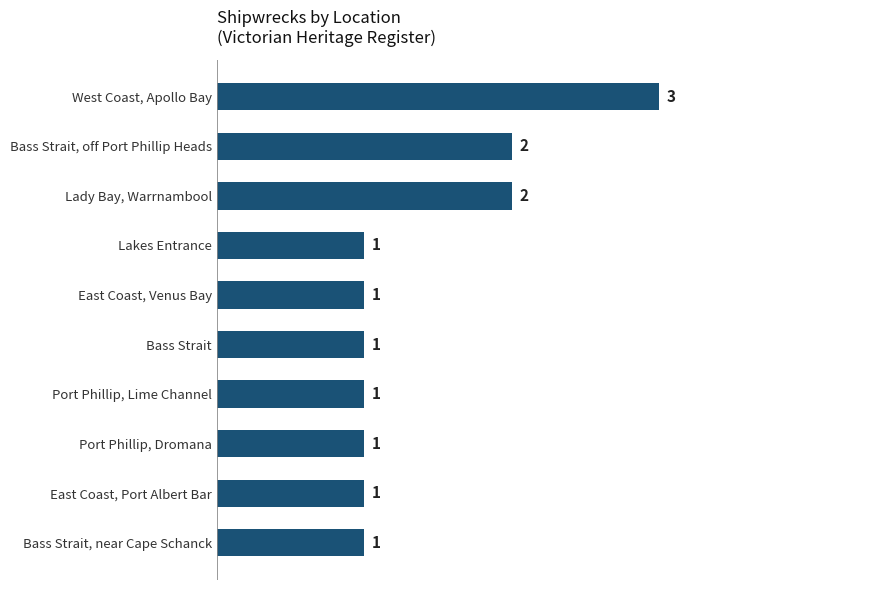

Are the bars grouped side by side (vs. stacked)?

No